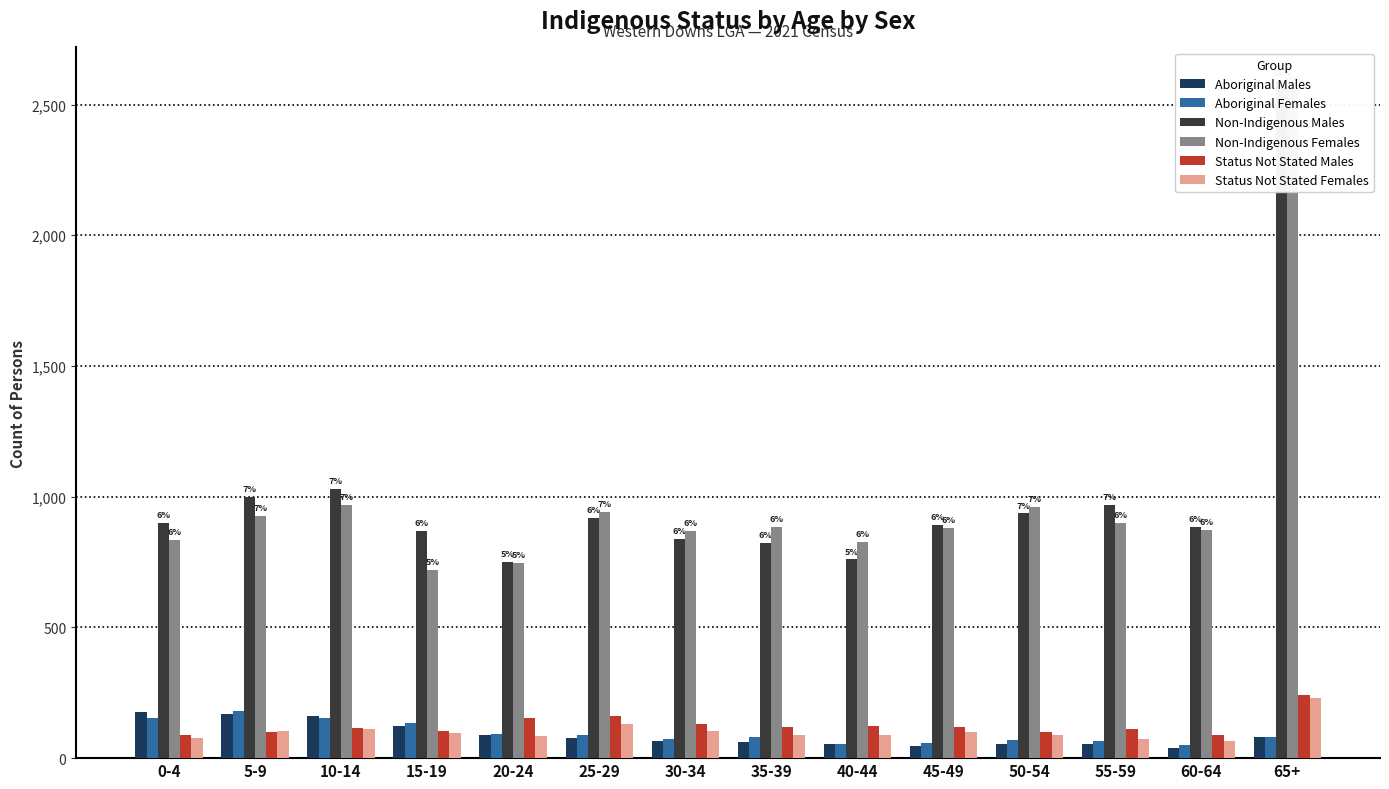

Reading left to right, what are all the values shown in this chart?

Aboriginal Males: 0-4=175	5-9=170	10-14=160	15-19=123	20-24=89	25-29=78	30-34=65	35-39=60	40-44=53	45-49=47	50-54=53	55-59=54	60-64=39	65+=82
Aboriginal Females: 0-4=155	5-9=181	10-14=153	15-19=133	20-24=94	25-29=89	30-34=73	35-39=80	40-44=54	45-49=58	50-54=71	55-59=67	60-64=51	65+=82
Non-Indigenous Males: 0-4=899	5-9=999	10-14=1028	15-19=869	20-24=749	25-29=917	30-34=839	35-39=823	40-44=760	45-49=892	50-54=936	55-59=970	60-64=885	65+=2589
Non-Indigenous Females: 0-4=833	5-9=928	10-14=970	15-19=720	20-24=748	25-29=943	30-34=868	35-39=886	40-44=826	45-49=881	50-54=962	55-59=899	60-64=872	65+=2563
Status Not Stated Males: 0-4=89	5-9=101	10-14=116	15-19=104	20-24=153	25-29=163	30-34=129	35-39=119	40-44=123	45-49=121	50-54=99	55-59=110	60-64=88	65+=241
Status Not Stated Females: 0-4=77	5-9=104	10-14=113	15-19=96	20-24=85	25-29=132	30-34=104	35-39=87	40-44=88	45-49=101	50-54=87	55-59=75	60-64=64	65+=230